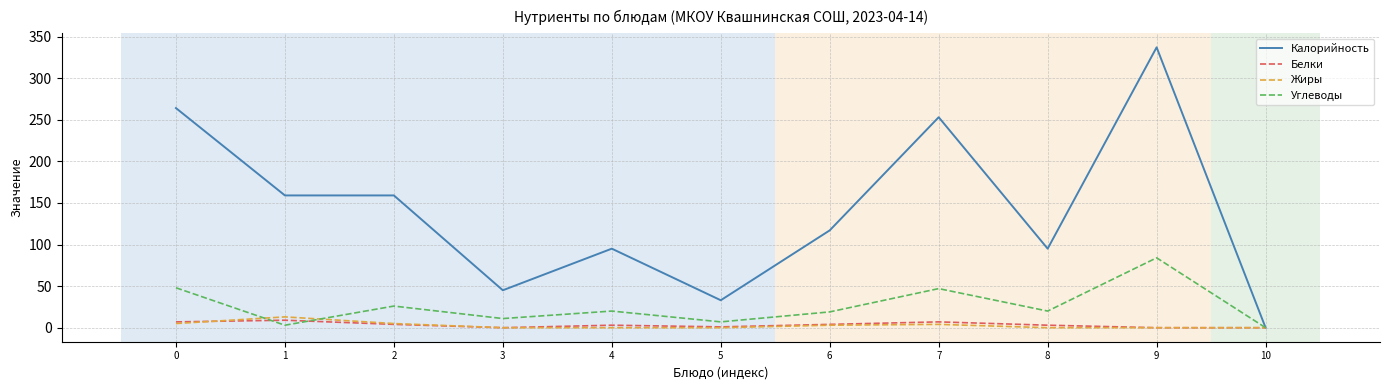

At which category is the sum across all series the highest?

9